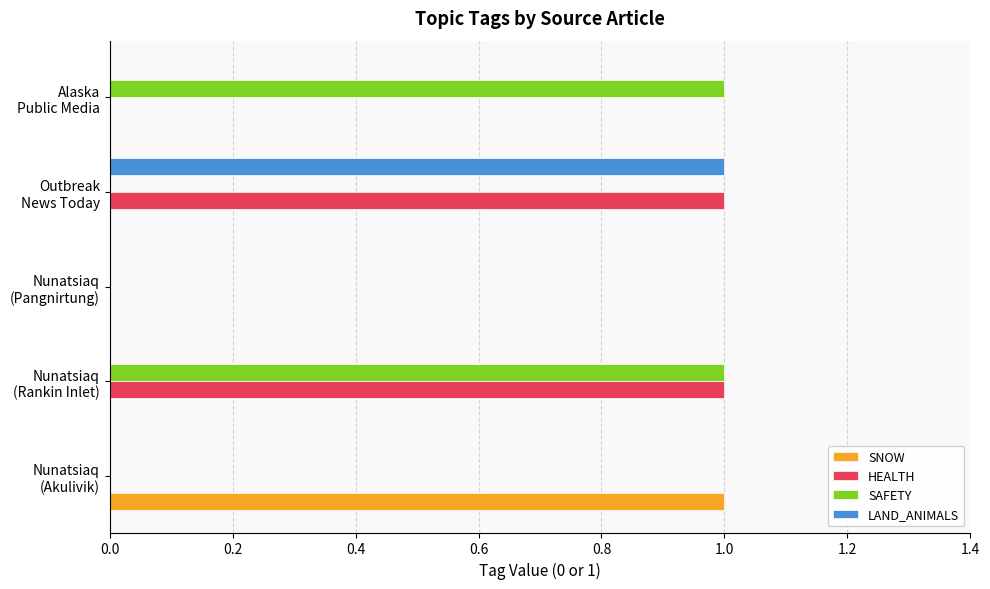

What is the sum of all HEALTH values?

2